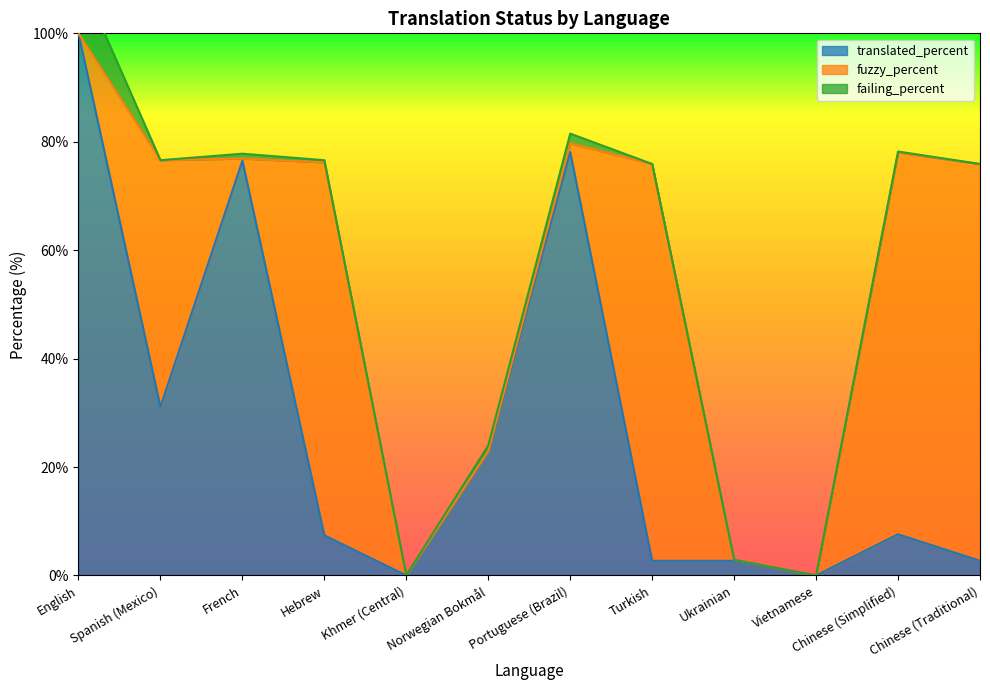

What is the label of the 6th point from the right?

Portuguese (Brazil)